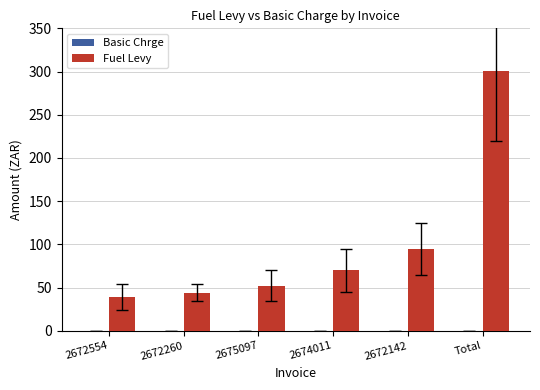

What is the value of the 6th bar from the left?

300.2